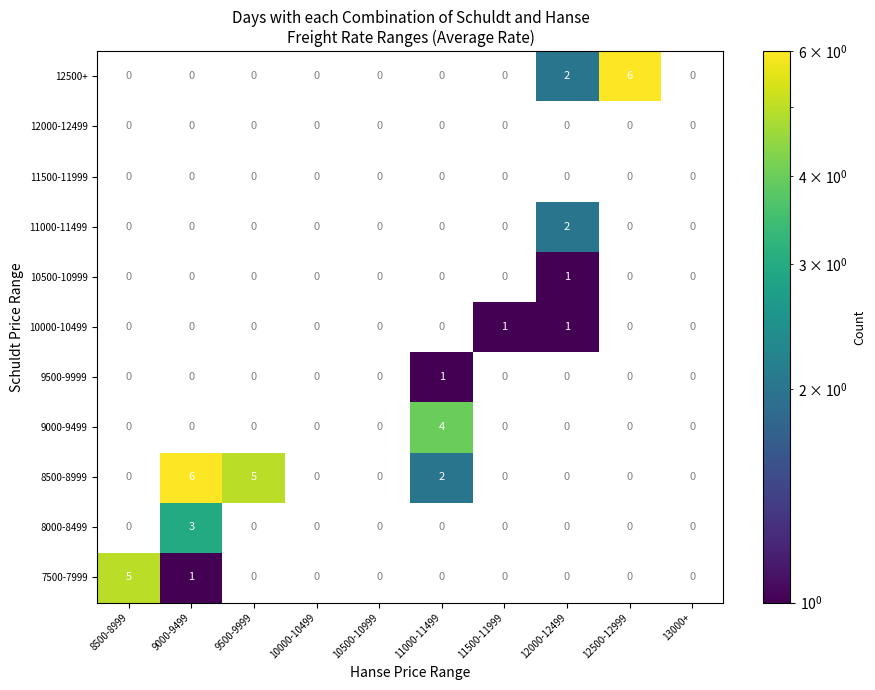

The value of 12500+ at 12000-12499 is 2. True or false?

True